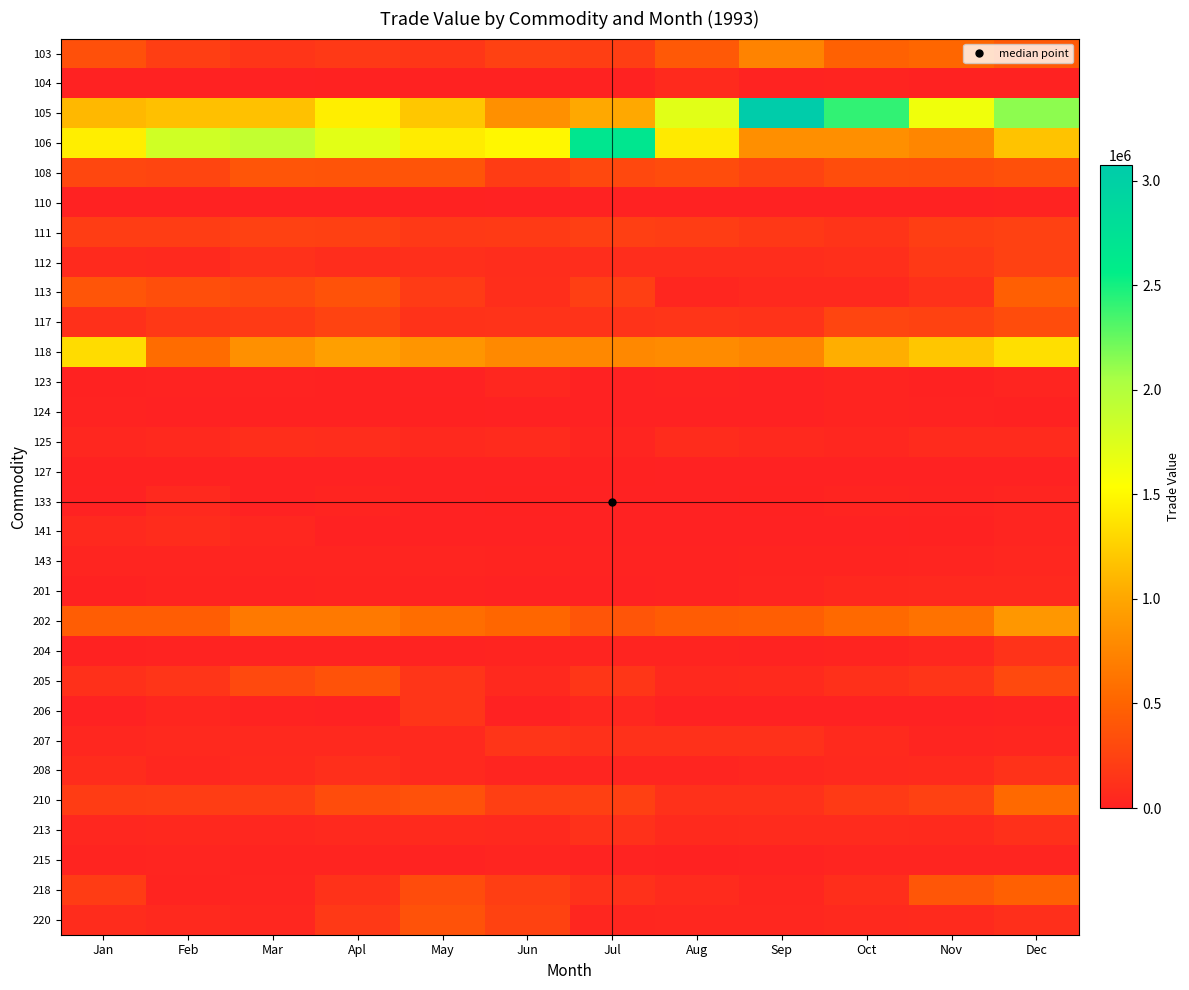

Between Jul and Jun, which is larger?

Jun